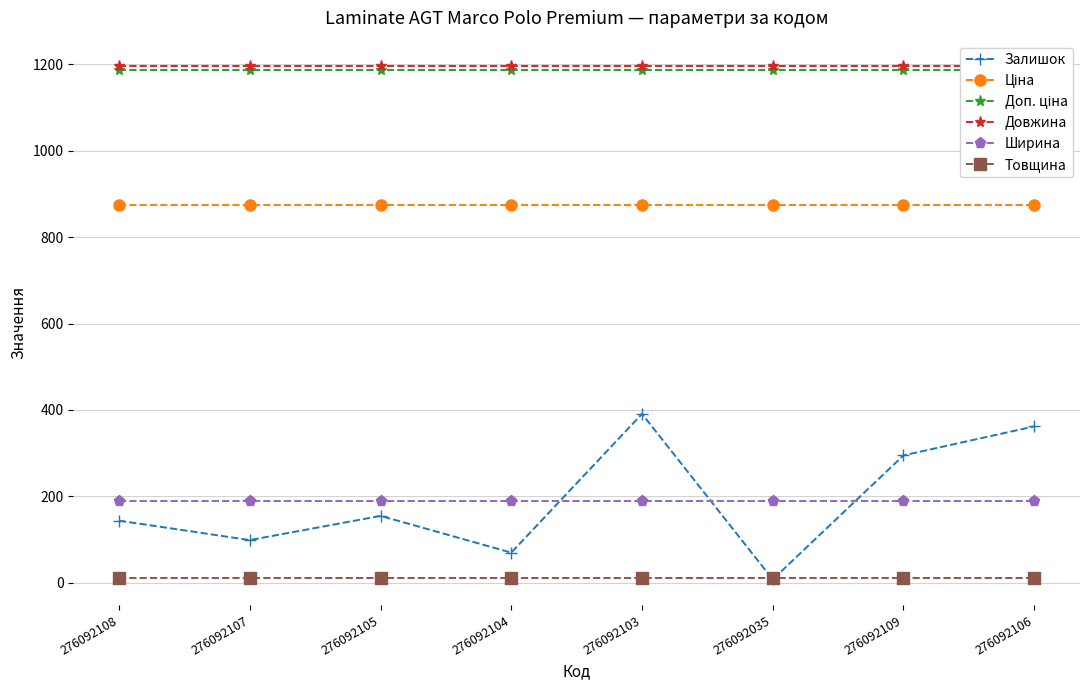

At how many categories does at least one series exceed 740?

8